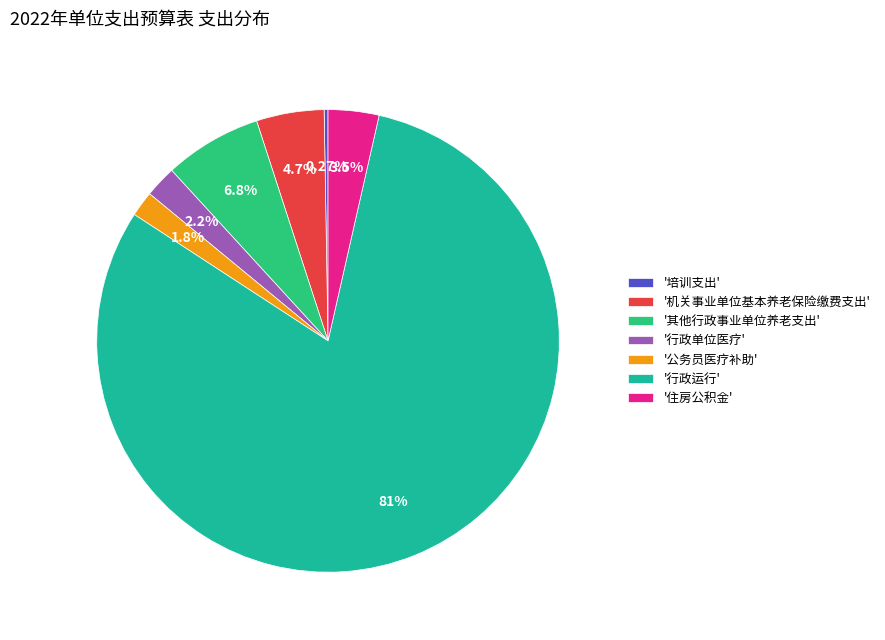

What is the ratio of the value at '其他行政事业单位养老支出' to the value at '住房公积金'?

1.9